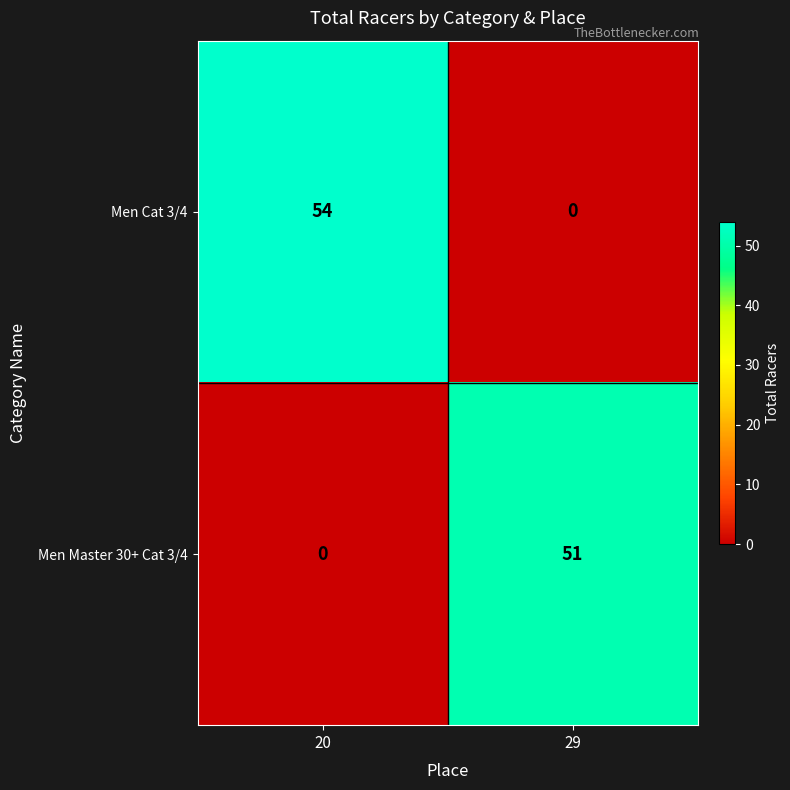

Between 20 and 29, which series saw the biggest shift?

Men Cat 3/4